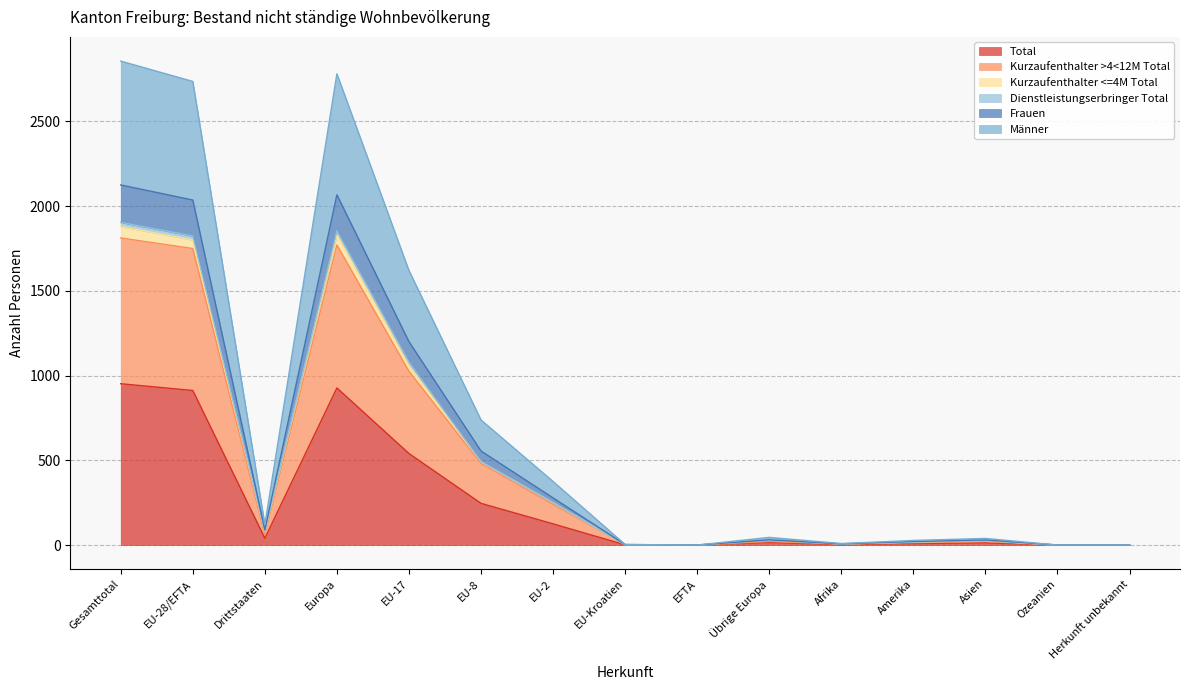

How many interior local peaks does the Frauen series have?

3